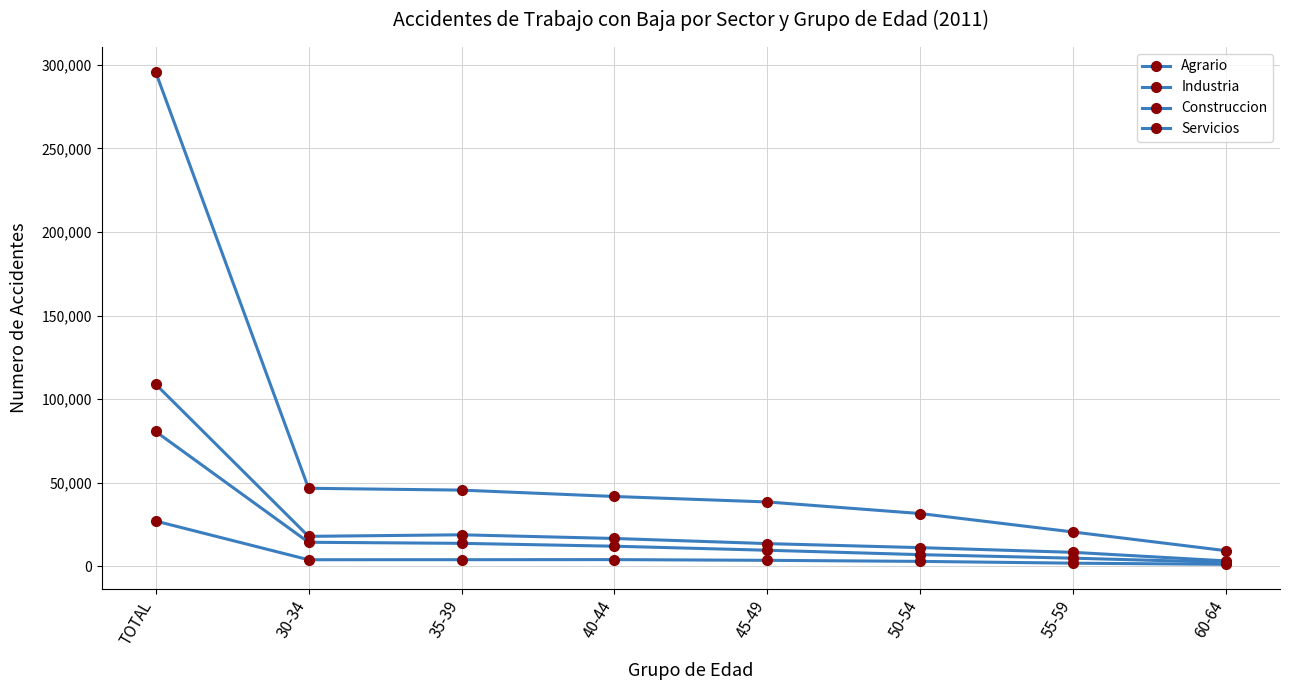

Does the chart have visible grid lines?

Yes